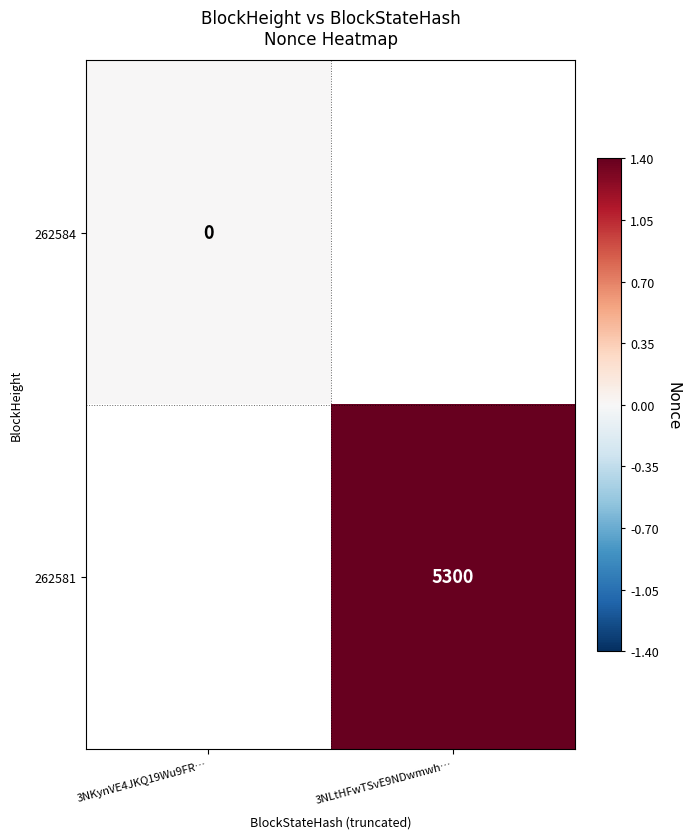

The value of 262581 at 3NLtHFwTSvE9NDwmwh… is 2285. True or false?

False